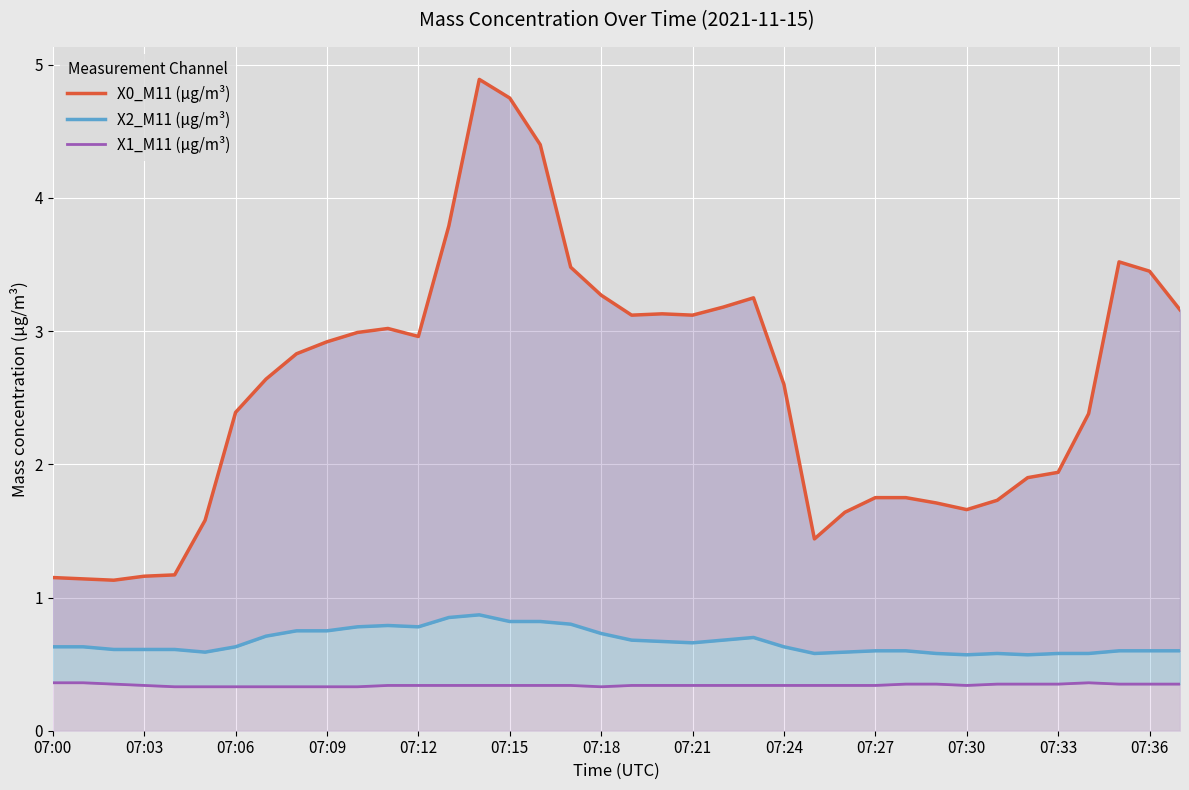

What is the smallest value displayed?

0.3